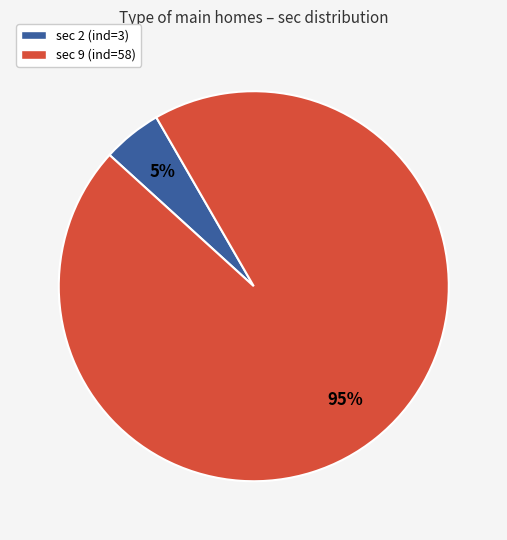

Is there any slice that represents more than half of the pie?

Yes